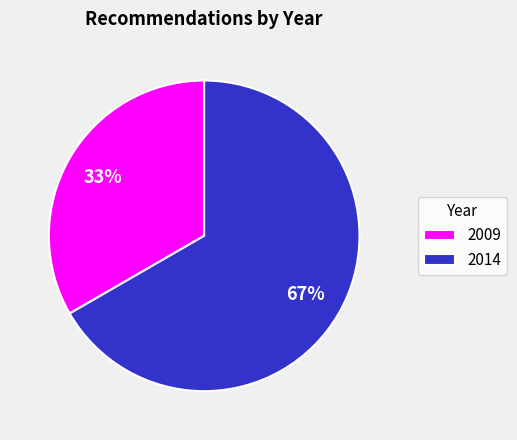

How many slices are in this pie chart?

2